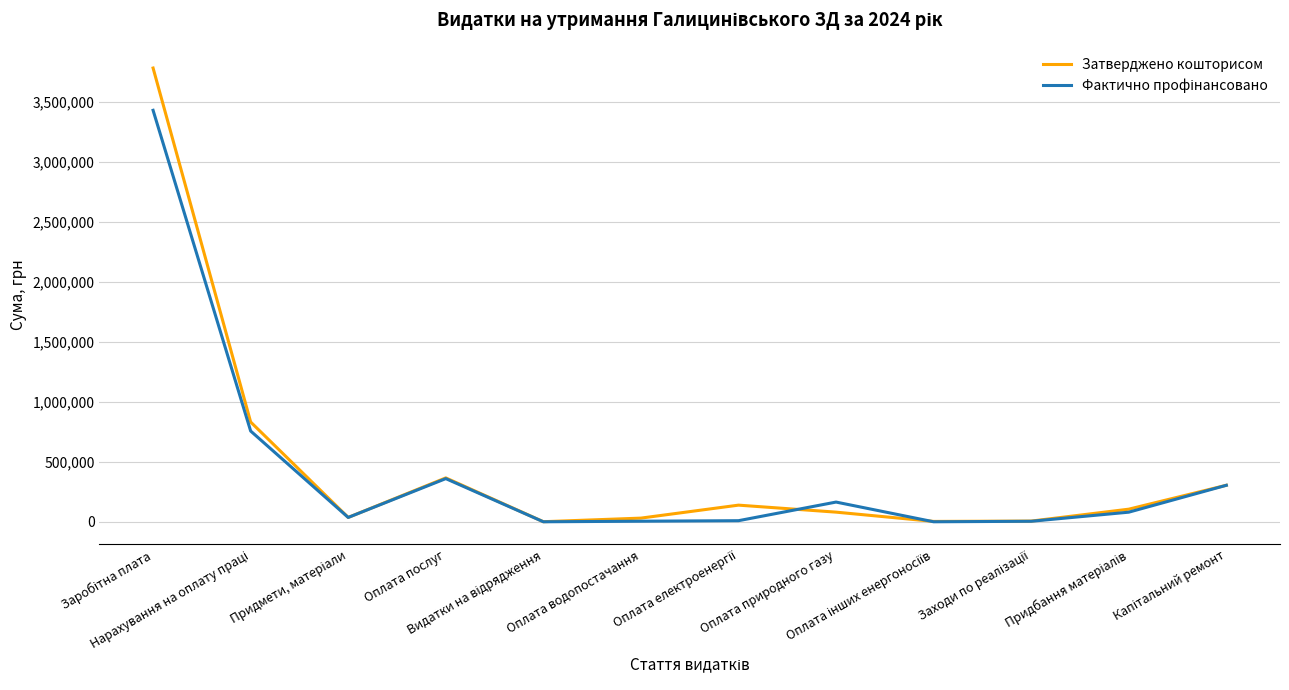

Which series has the largest range (max minus min)?

Затверджено кошторисом